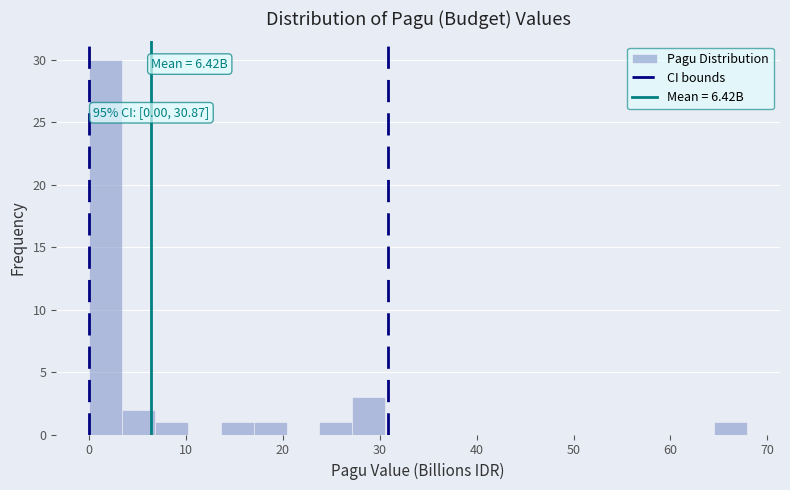

Read against the x-axis, roughly where is the centre of the tallest bar?

2